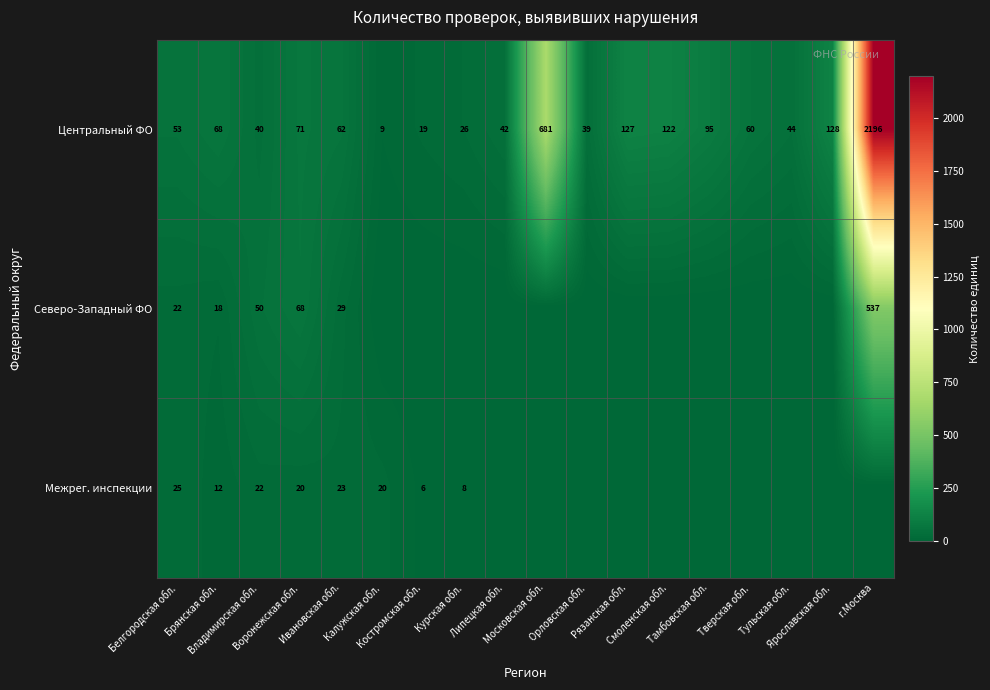

At which label does Центральный ФО reach its minimum?

Калужская обл.